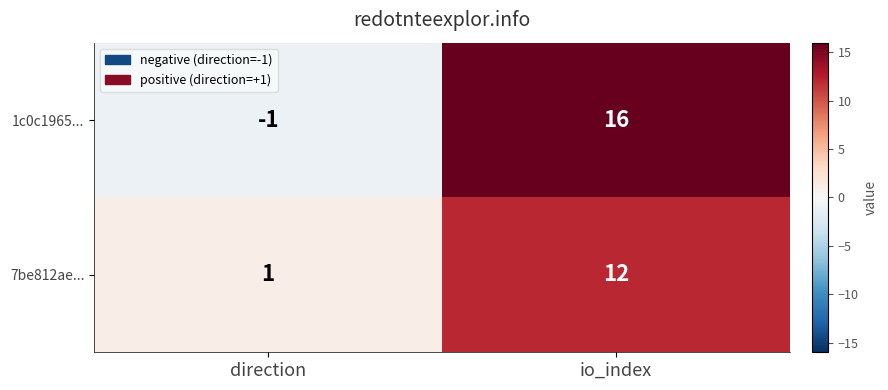

At direction, list the series in order from largest to smallest.

7be812ae..., 1c0c1965...